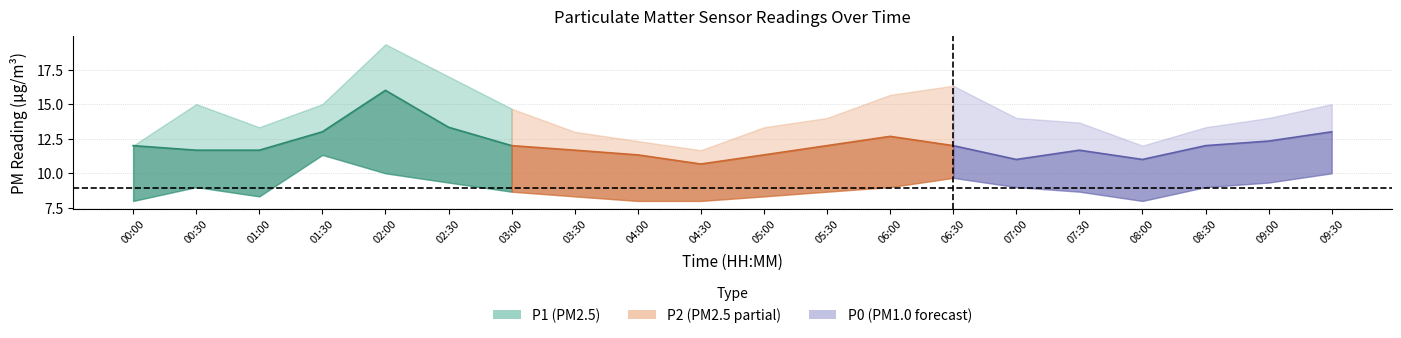

Does the chart display data point markers on the line(s)?

No